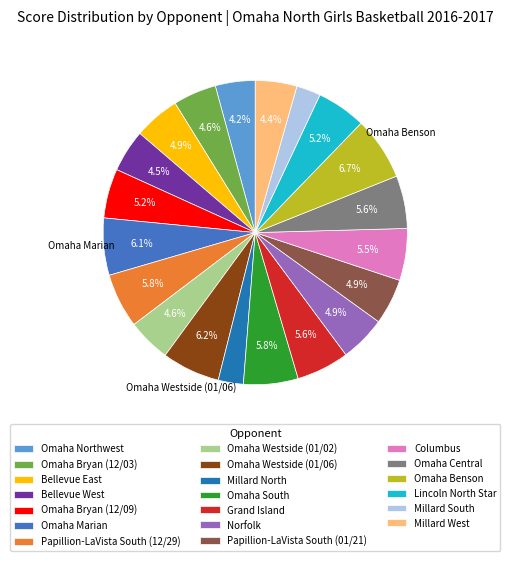

The Grand Island slice represents 15% of the pie. True or false?

False